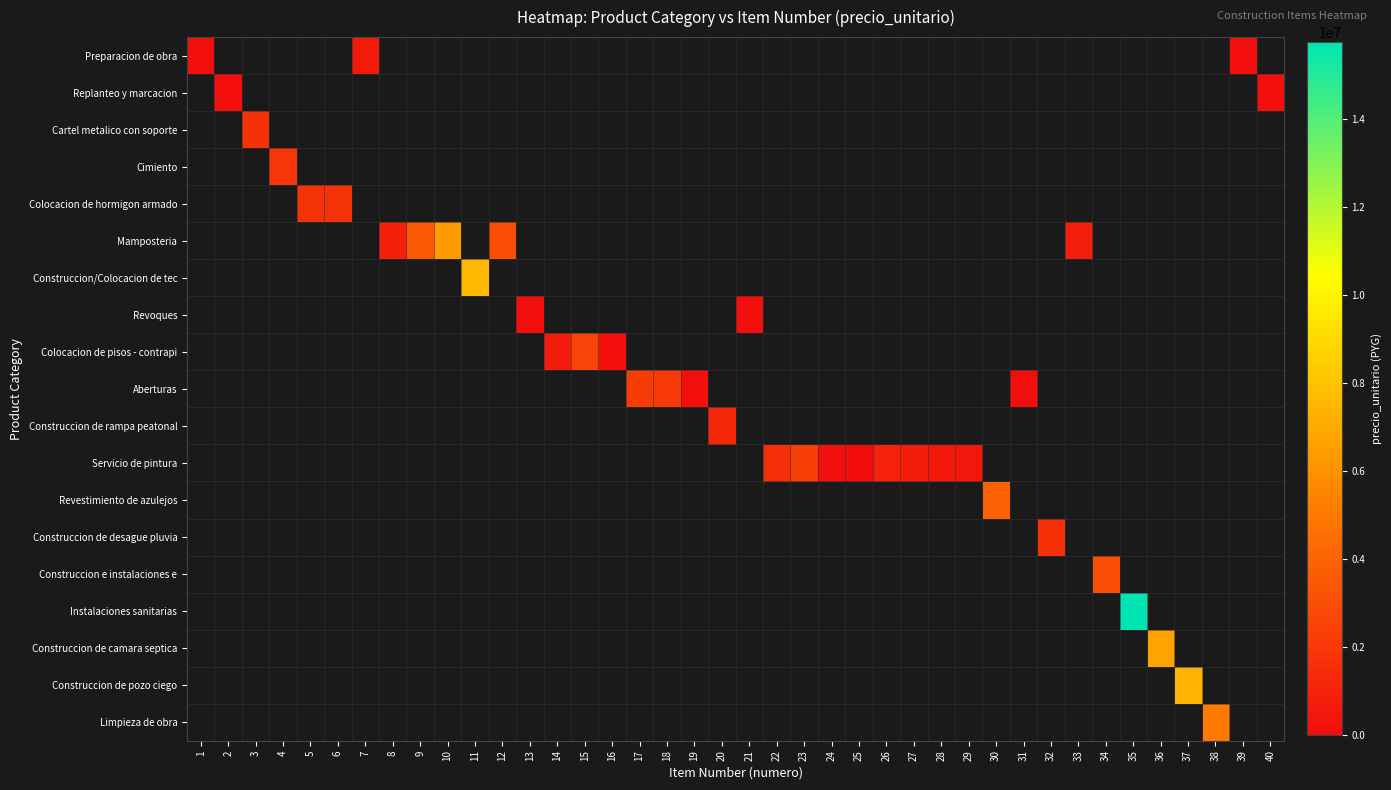

At how many categories does at least one series exceed 6947333?

3